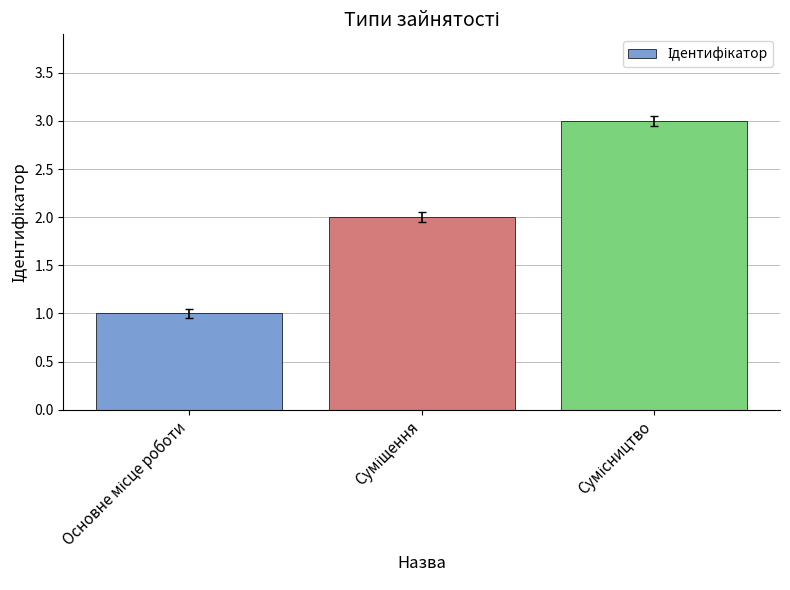

What is the sum of all values?

6